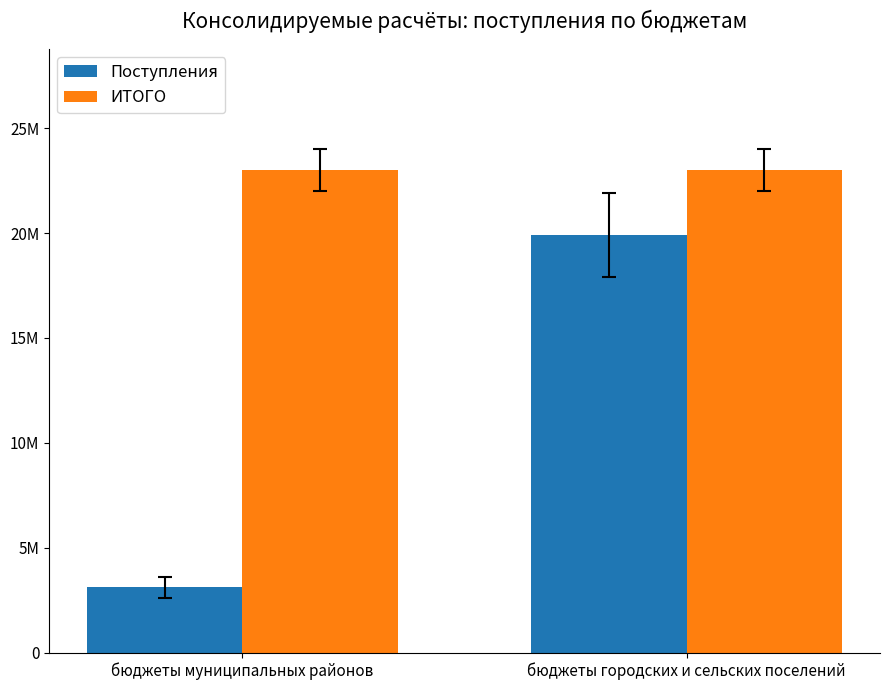

At which label does ИТОГО reach its minimum?

бюджеты муниципальных районов